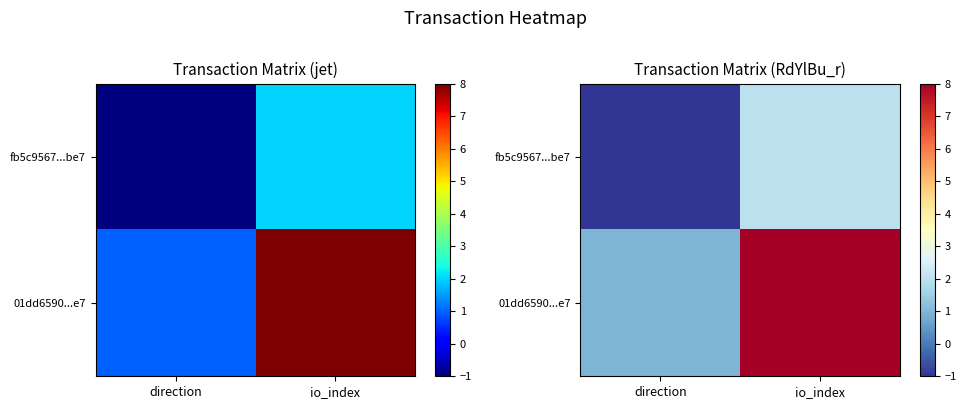

List the series in order of their peak value, lowest first.

fb5c9567...be7, 01dd6590...e7